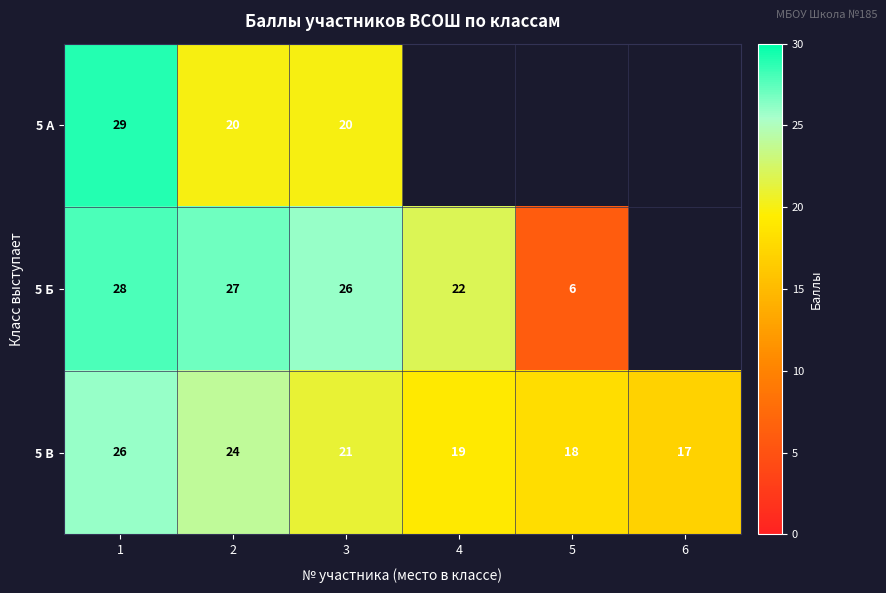

Between 1 and 2, which series saw the biggest shift?

5 А